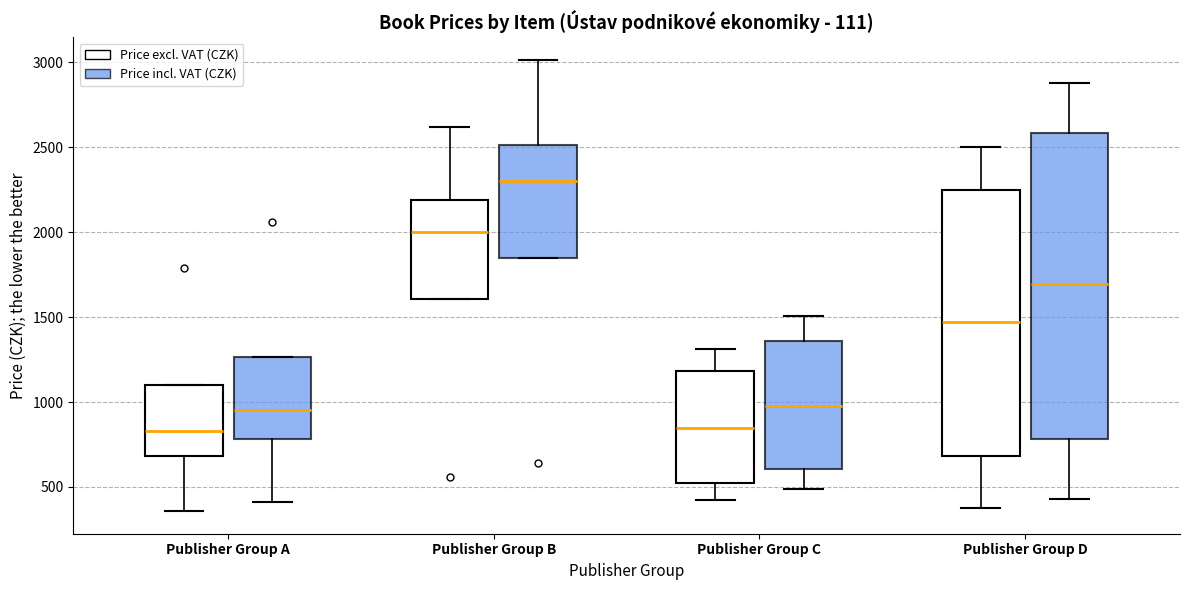

Reading left to right, transcribe this box plot: for each box, give where its median line is, the range the box spans, and where its two whiskers end, as read against the y-axis. The values are not printed on the chart, so give them approximately, as read against the axis.

Publisher Group A (Price excl. VAT (CZK)): median 850, box 700 to 1100, whiskers 350 to 1100
Publisher Group A (Price incl. VAT (CZK)): median 950, box 800 to 1250, whiskers 400 to 1250
Publisher Group B (Price excl. VAT (CZK)): median 2000, box 1600 to 2200, whiskers 1600 to 2600
Publisher Group B (Price incl. VAT (CZK)): median 2300, box 1850 to 2500, whiskers 1850 to 3000
Publisher Group C (Price excl. VAT (CZK)): median 850, box 500 to 1200, whiskers 450 to 1300
Publisher Group C (Price incl. VAT (CZK)): median 1000, box 600 to 1350, whiskers 500 to 1500
Publisher Group D (Price excl. VAT (CZK)): median 1450, box 700 to 2250, whiskers 350 to 2500
Publisher Group D (Price incl. VAT (CZK)): median 1700, box 800 to 2600, whiskers 450 to 2900